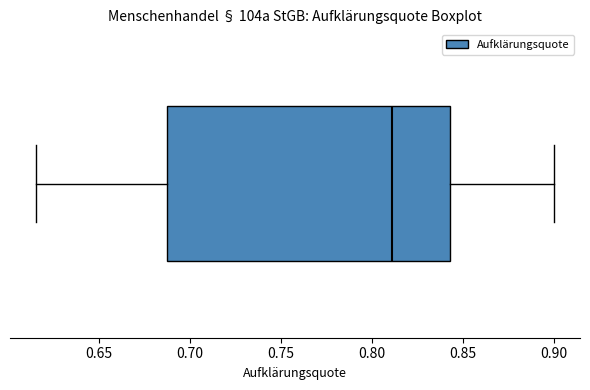

Transcribe this box plot: give where the median line is, the range the box spans, and where the two whiskers end, as read against the x-axis. The values are not printed on the chart, so give them approximately, as read against the axis.

median 0.810, box 0.690 to 0.845, whiskers 0.615 to 0.900